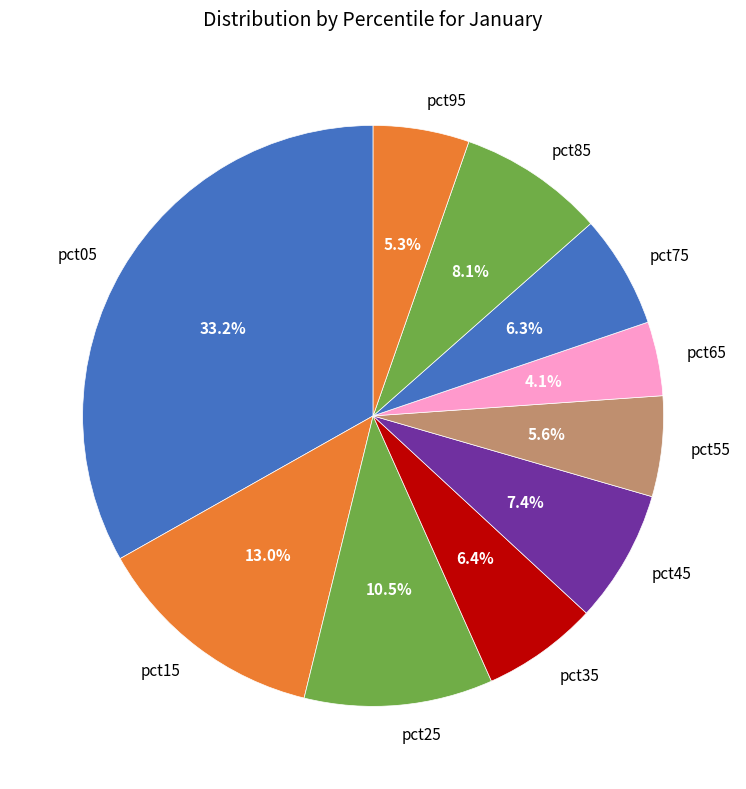

True or false: pct85 accounts for 19% of the total.

False